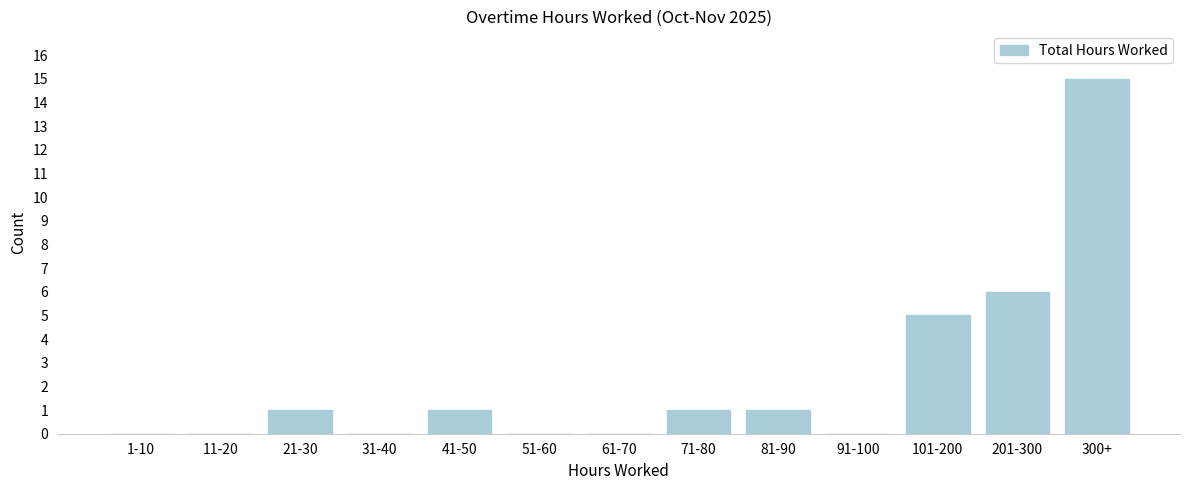

Reading left to right, extract all data points from this chart.

1-10=0	11-20=0	21-30=1	31-40=0	41-50=1	51-60=0	61-70=0	71-80=1	81-90=1	91-100=0	101-200=5	201-300=6	300+=15